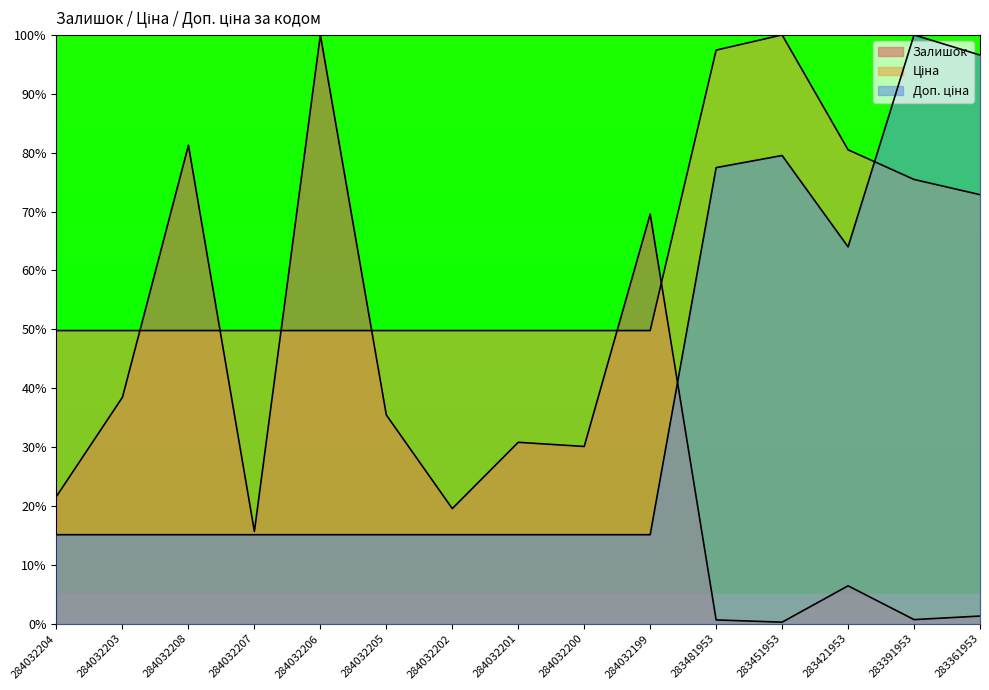

Reading left to right, what are all the values shown in this chart?

Залишок: 284032204=21.6	284032203=38.5	284032208=81.3	284032207=15.7	284032206=100.0	284032205=35.5	284032202=19.6	284032201=30.8	284032200=30.1	284032199=69.6	283481953=0.7	283451953=0.3	283421953=6.4	283391953=0.7	283361953=1.3
Ціна: 284032204=49.8	284032203=49.8	284032208=49.8	284032207=49.8	284032206=49.8	284032205=49.8	284032202=49.8	284032201=49.8	284032200=49.8	284032199=49.8	283481953=97.4	283451953=100.0	283421953=80.5	283391953=75.5	283361953=72.9
Доп. ціна: 284032204=15.1	284032203=15.1	284032208=15.1	284032207=15.1	284032206=15.1	284032205=15.1	284032202=15.1	284032201=15.1	284032200=15.1	284032199=15.1	283481953=77.5	283451953=79.5	283421953=64.0	283391953=100.0	283361953=96.6